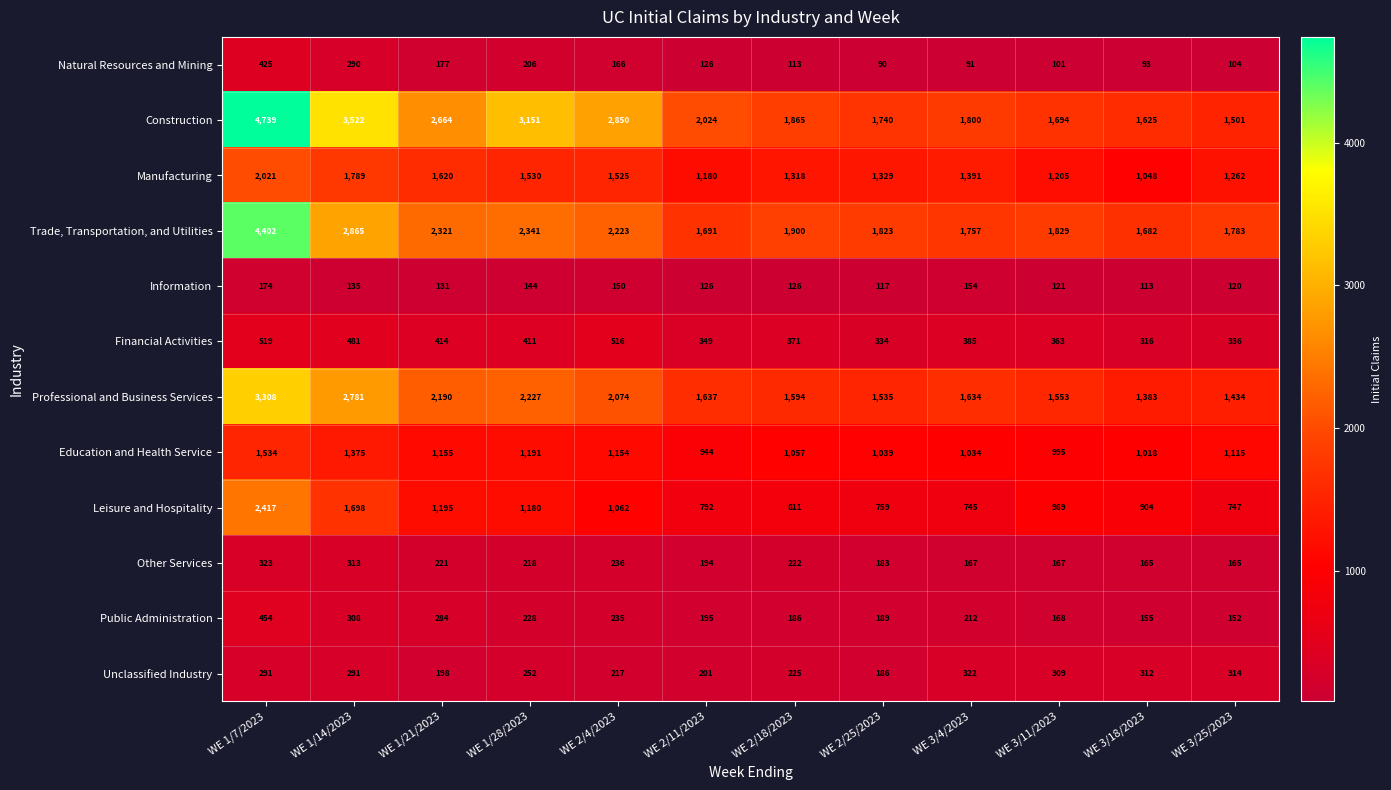

Where is Leisure and Hospitality nearest to the value 1581?

WE 1/14/2023